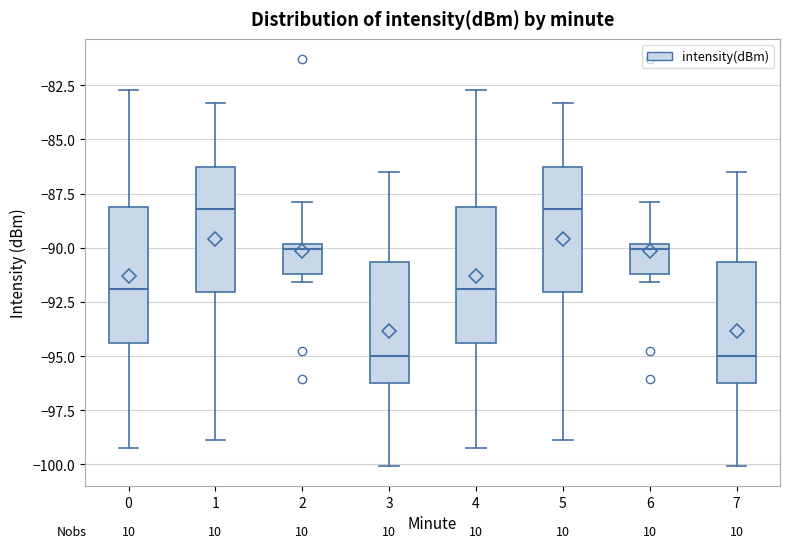

Where is the lower edge of the box at x = 7 on the y-axis? The values are not printed on the chart, so give them approximately, as read against the axis.

-96.0